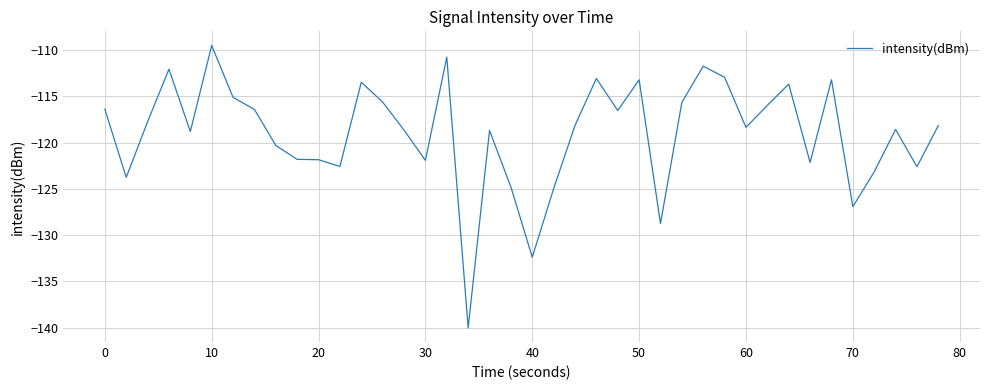

What is the minimum value shown in the chart?

-140.0